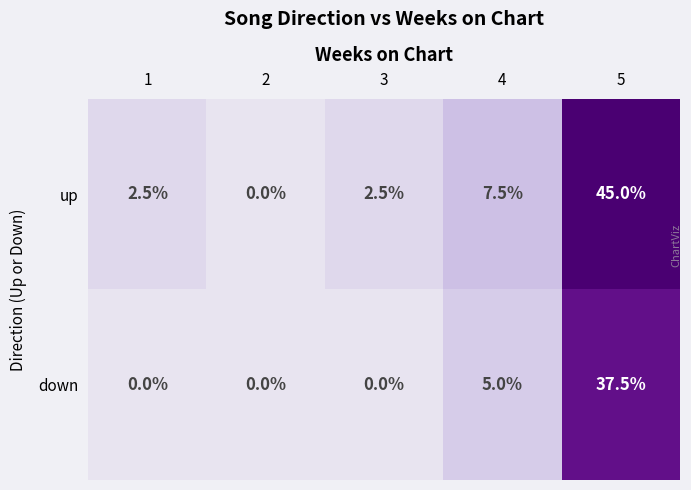

Which series changed the most between 2 and 4?

up